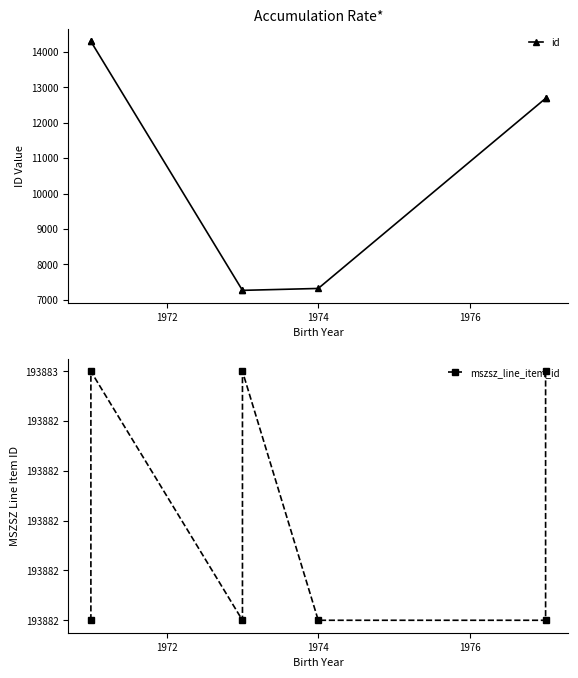

Is it true that id equals 3903 at 1974?

False